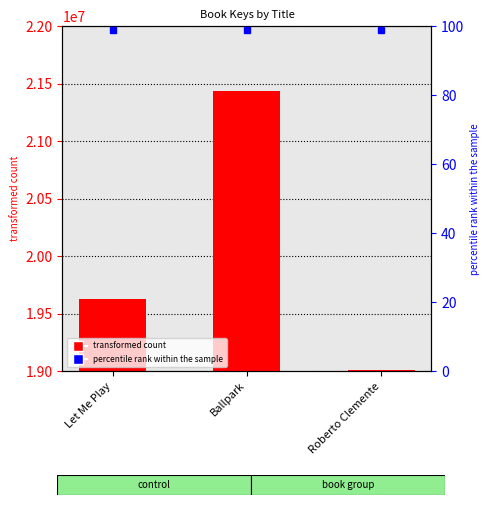

Which category has the highest value across all series?

Ballpark